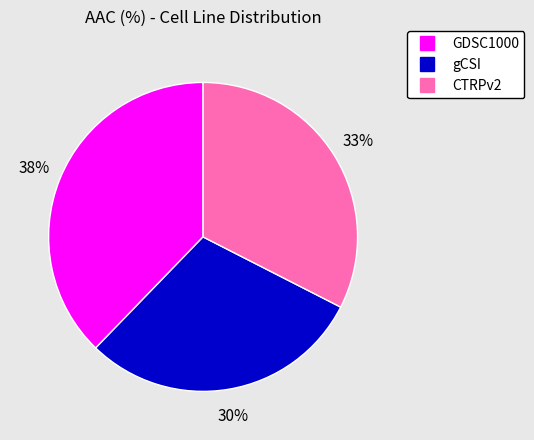

To the nearest percent, what portion does CTRPv2 represent?

33%